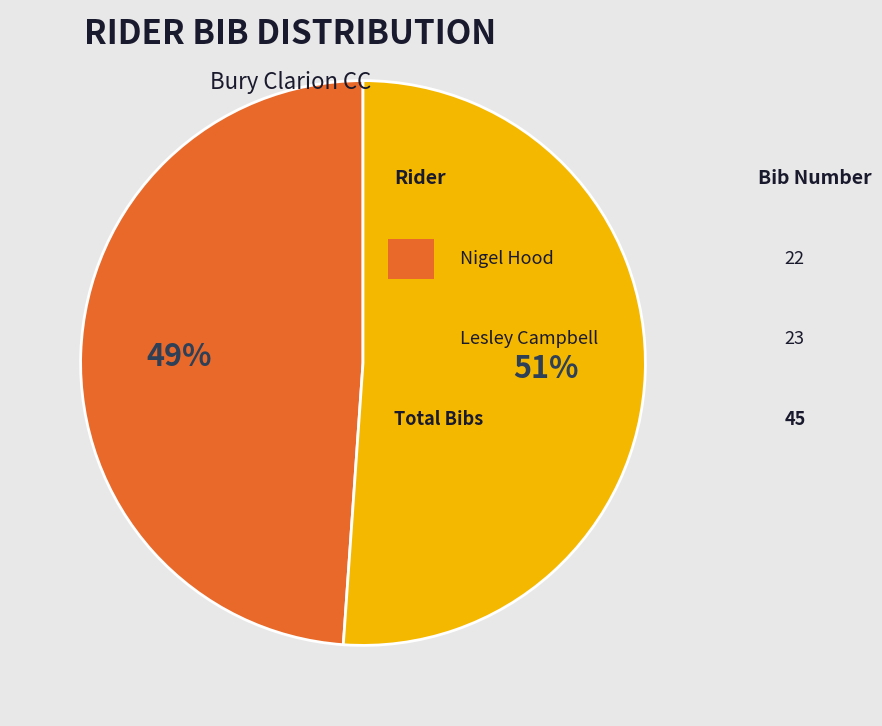

How many slices are in this pie chart?

2